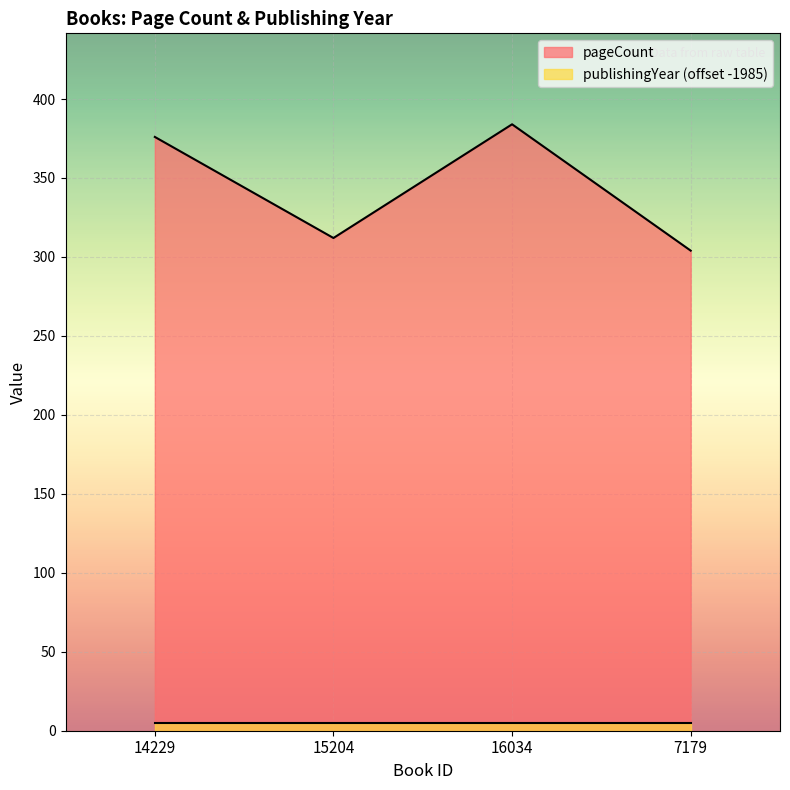

Rank the categories by value from highest to lowest.

16034, 14229, 15204, 7179